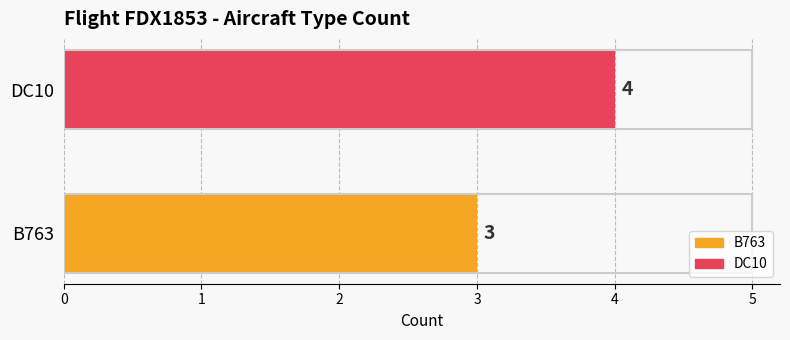

Rank the categories by value from lowest to highest.

B763, DC10